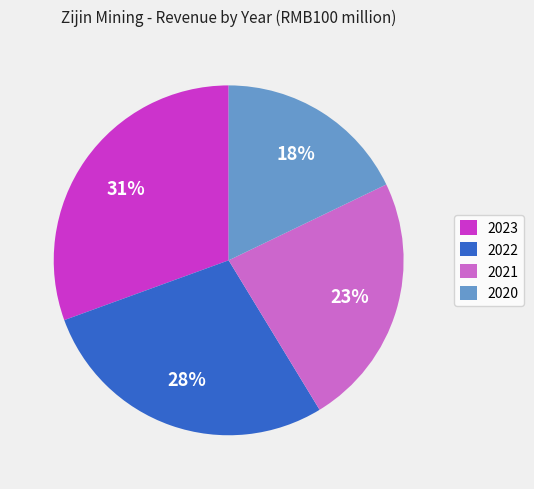

Is there any slice that represents more than half of the pie?

No